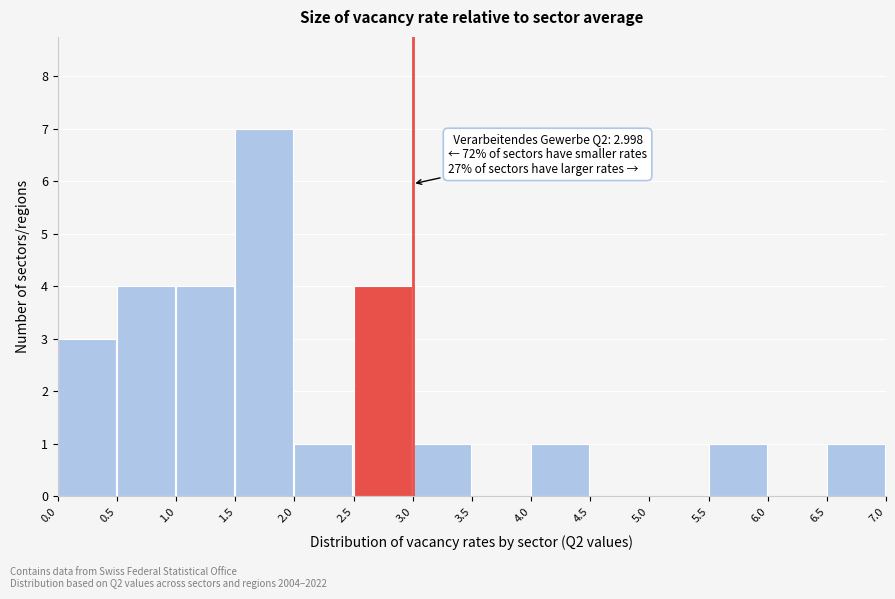

Over which range of the x-axis is the bar tallest?

1.5 to 2.0